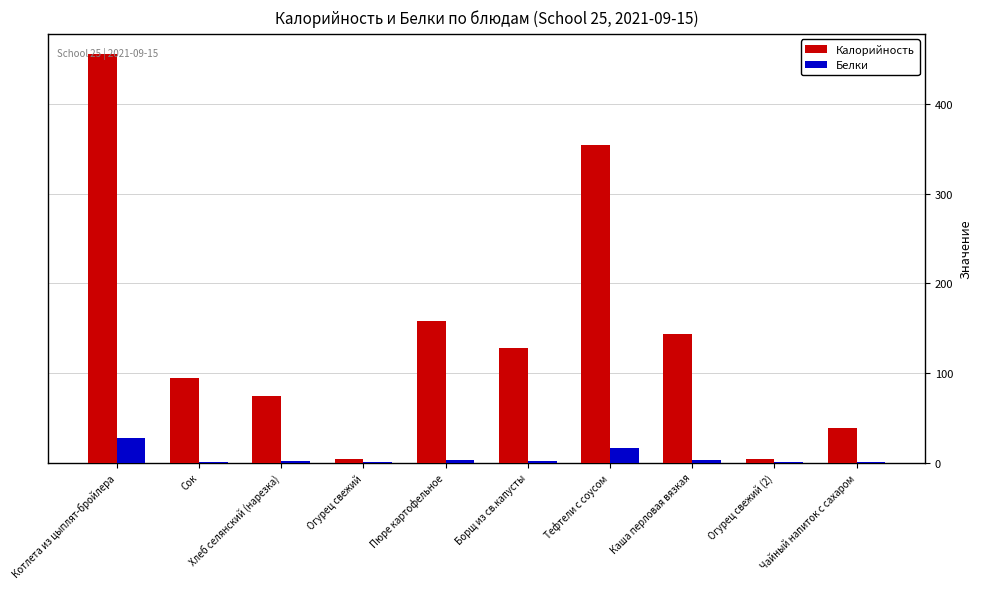

What is the sum of the Белки values at Чайный напиток с сахаром and Котлета из цыплят-бройлера?

27.4